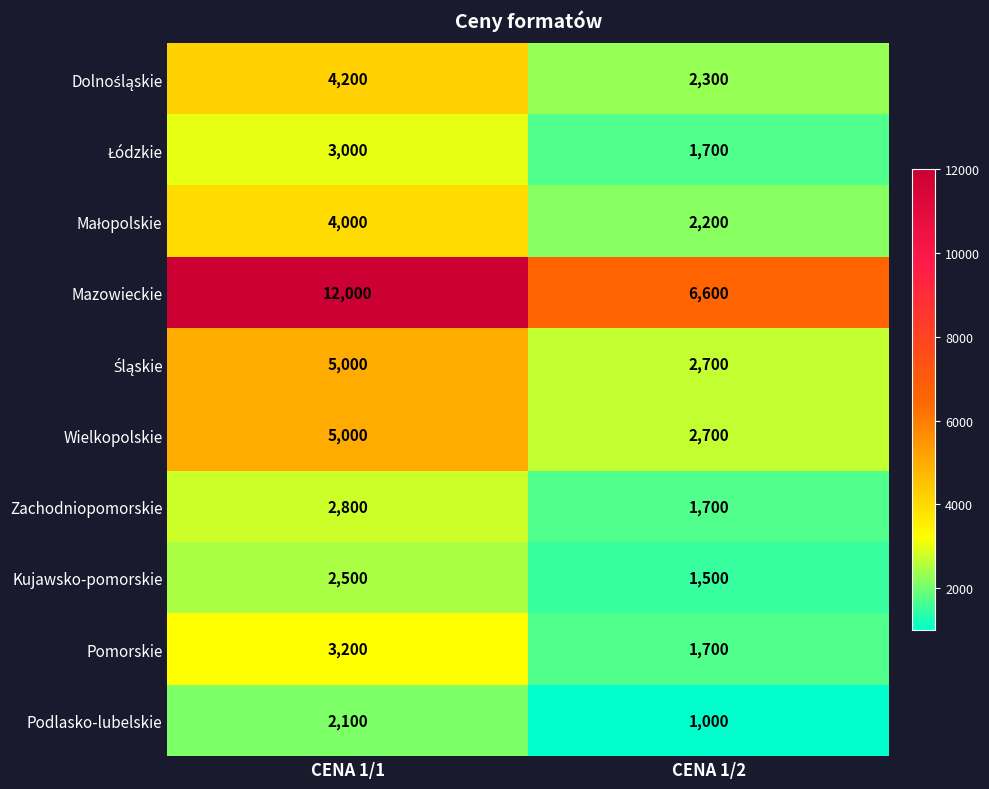

What is the approximate value of Podlasko-lubelskie at CENA 1/1?

2100